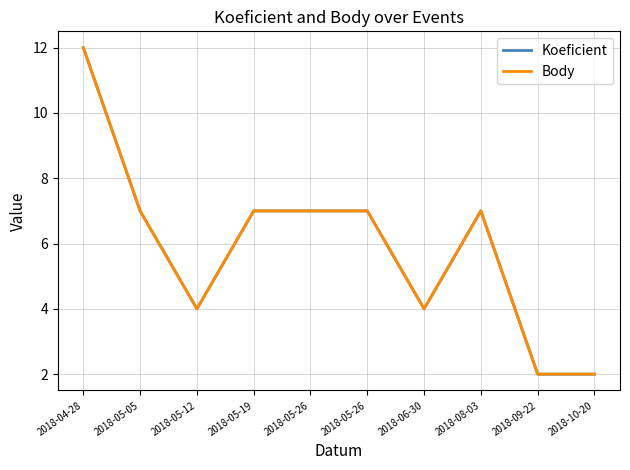

At which category is the sum across all series the highest?

2018-04-28